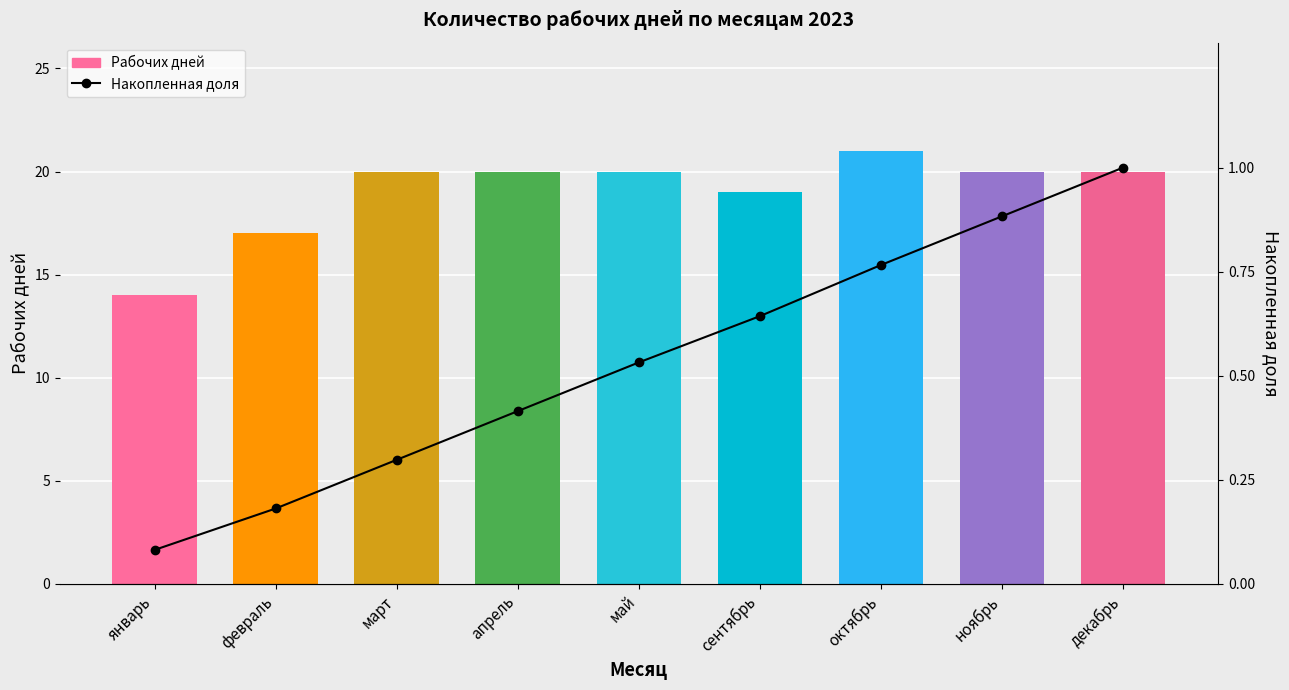

Which category has the lowest value in the Рабочих дней series?

январь